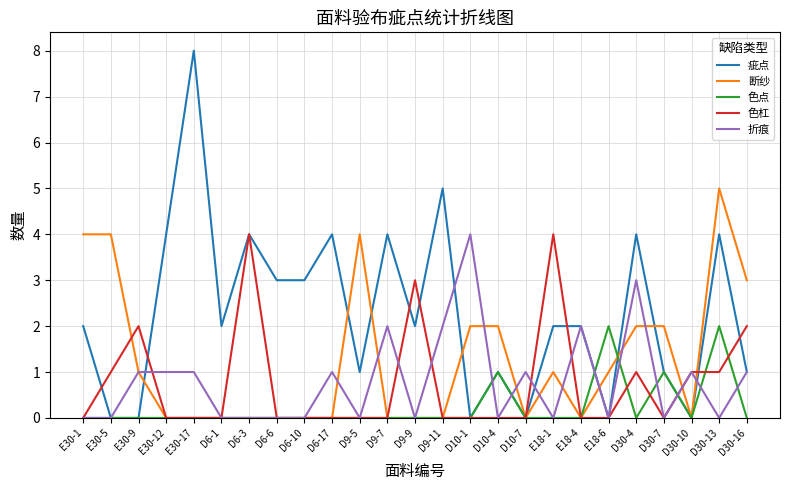

What is the difference between the maximum and second lowest values in the 疵点 series?

8